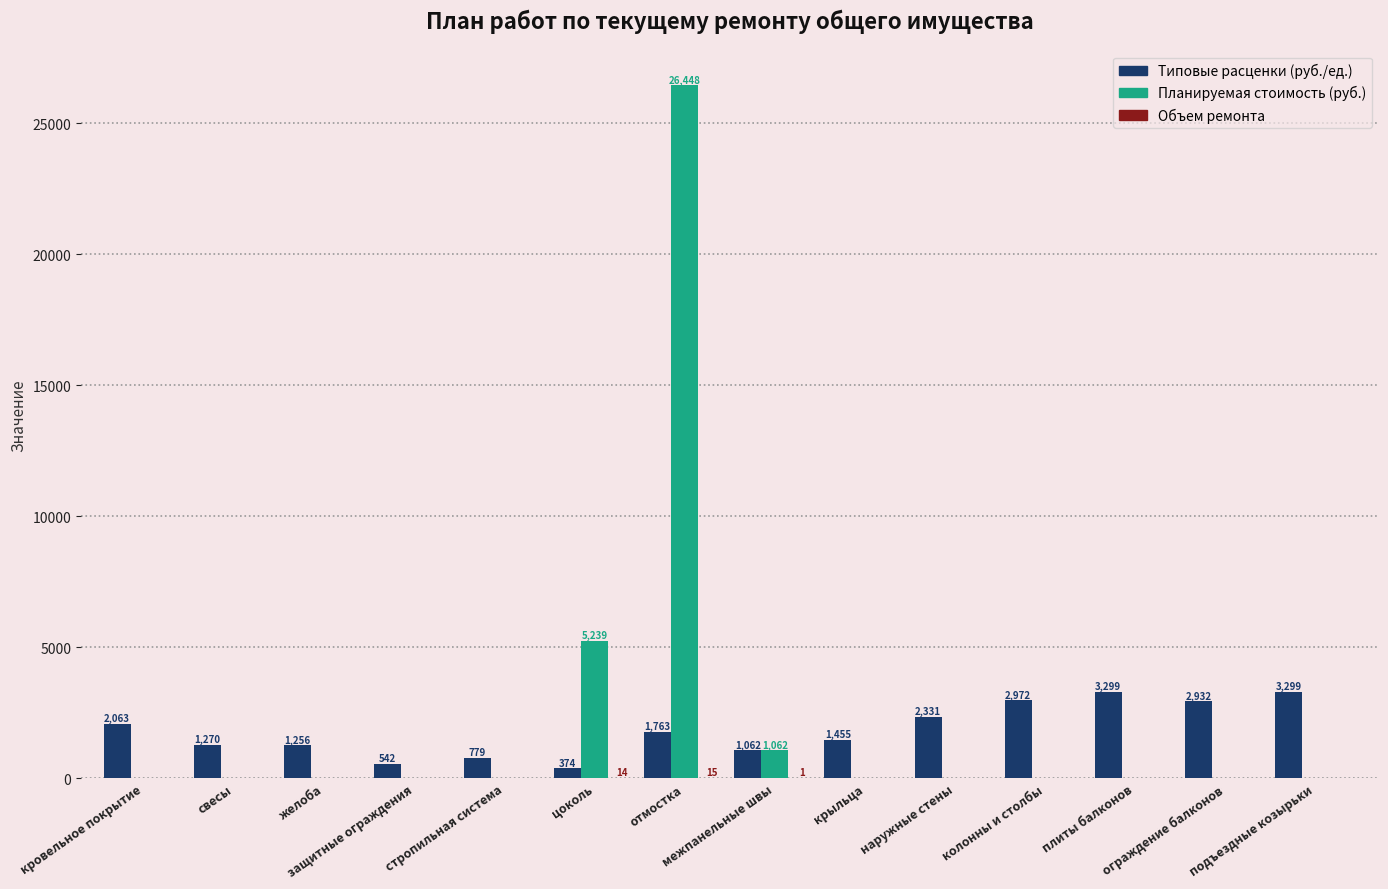

The Типовые расценки (руб./ед.) series shows 1269.7 at свесы. True or false?

True